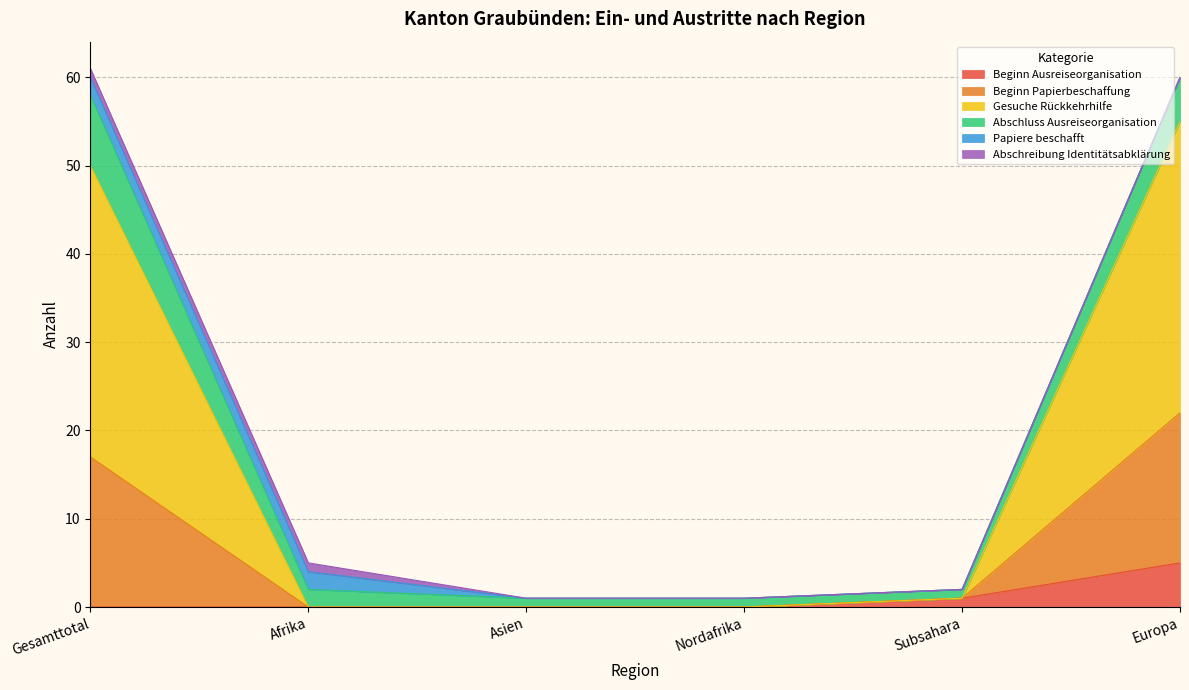

The Beginn Ausreiseorganisation series shows 1 at Subsahara. True or false?

True